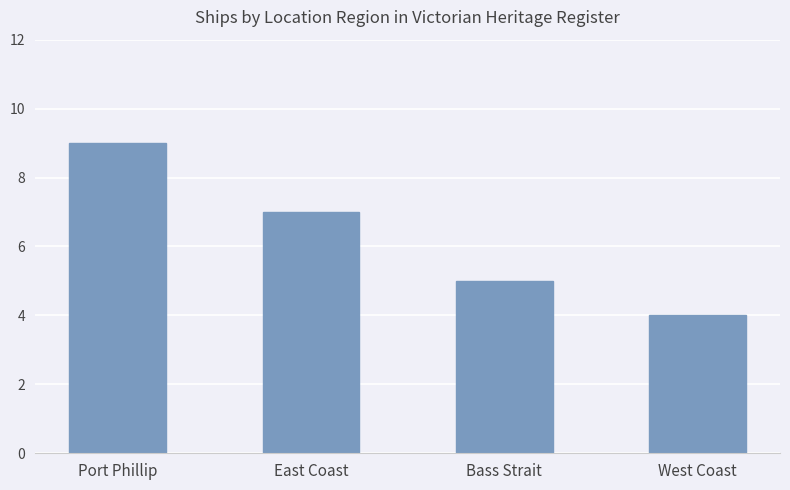

Rank the categories by value from highest to lowest.

Port Phillip, East Coast, Bass Strait, West Coast